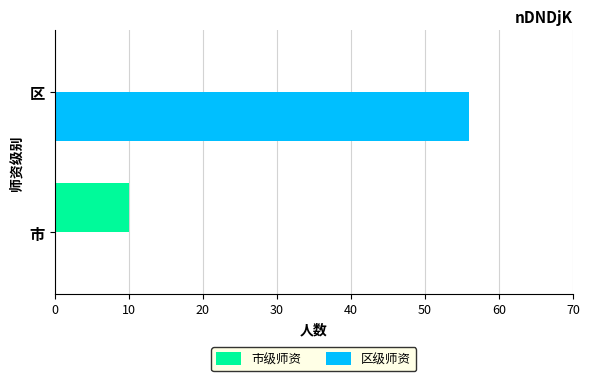

At which category is the sum across all series the highest?

区